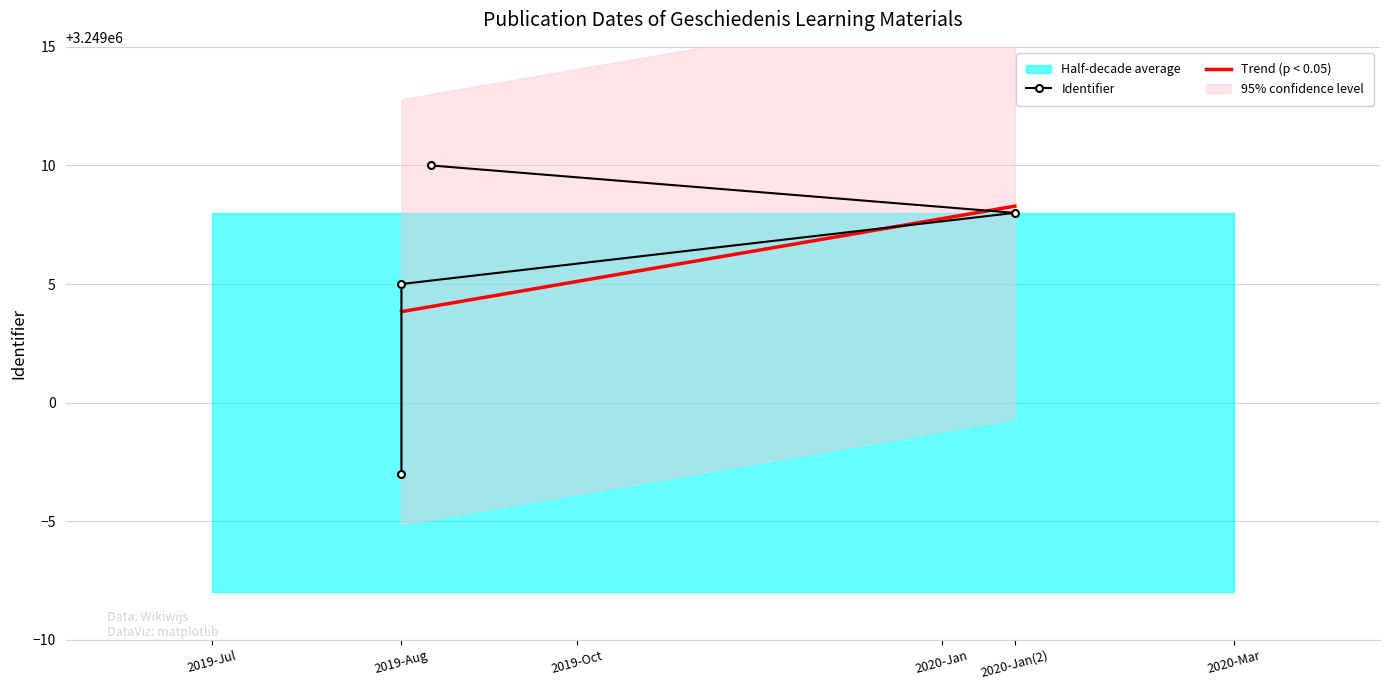

Is it true that Trend (p < 0.05) equals 3249008.3 at 2020-Jan(2)?

True